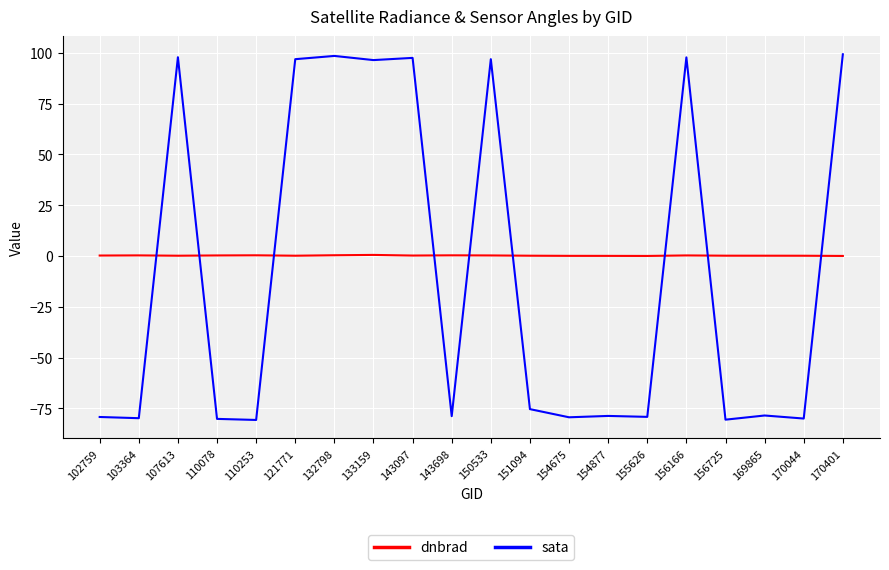

Is the value of sata at 170044 greater than the value of dnbrad at 103364?

No